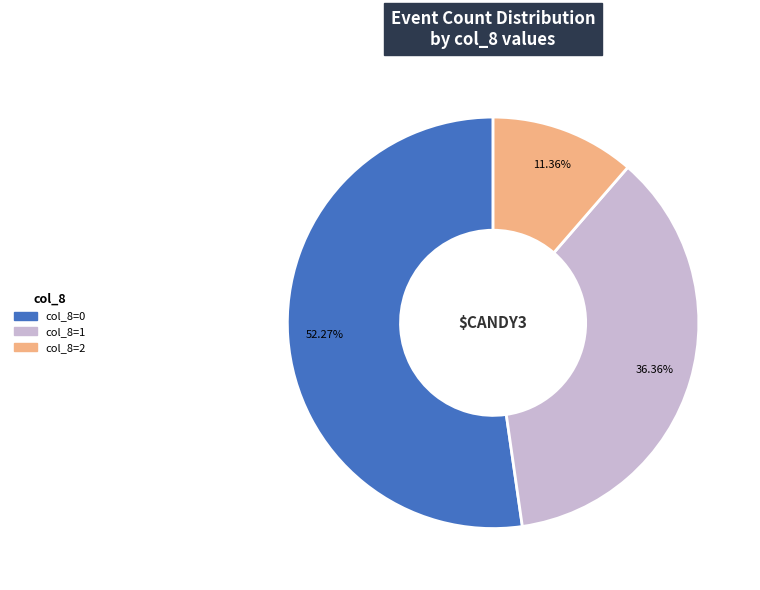

How many slices are in this pie chart?

3